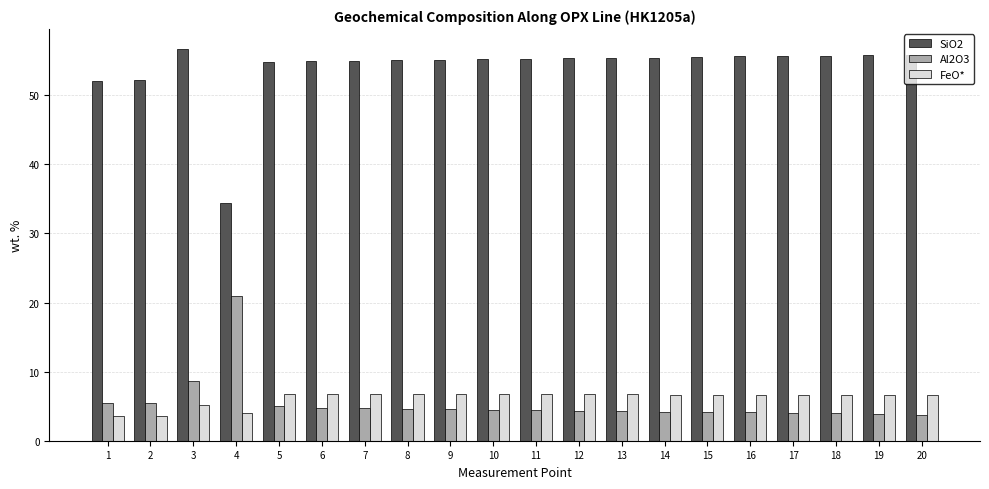

How many values in the FeO* series exceed 6?

16